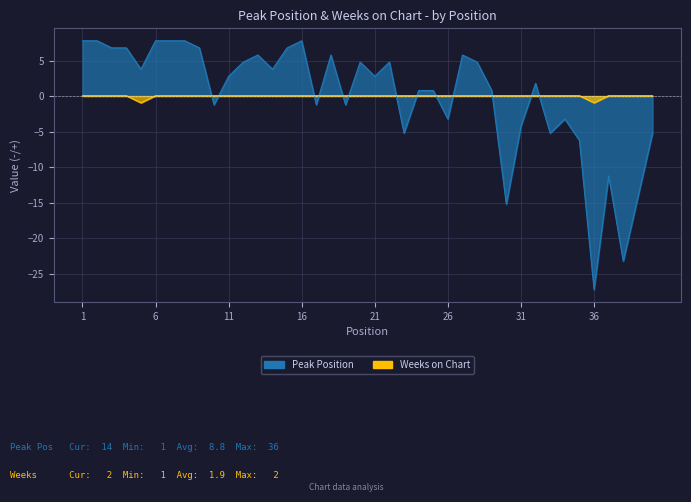

In Weeks on Chart, how many points are lower than both neighbors (excluding endpoints)?

2